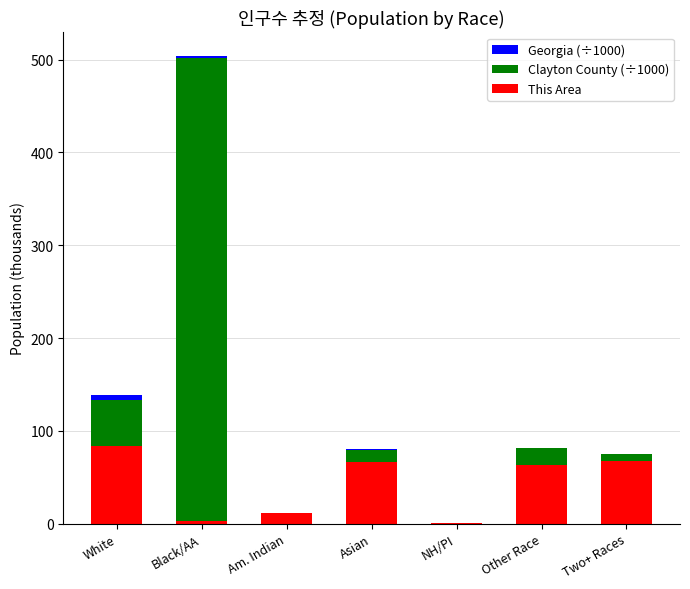

Is it true that This Area equals 29.7 at Other Race?

False